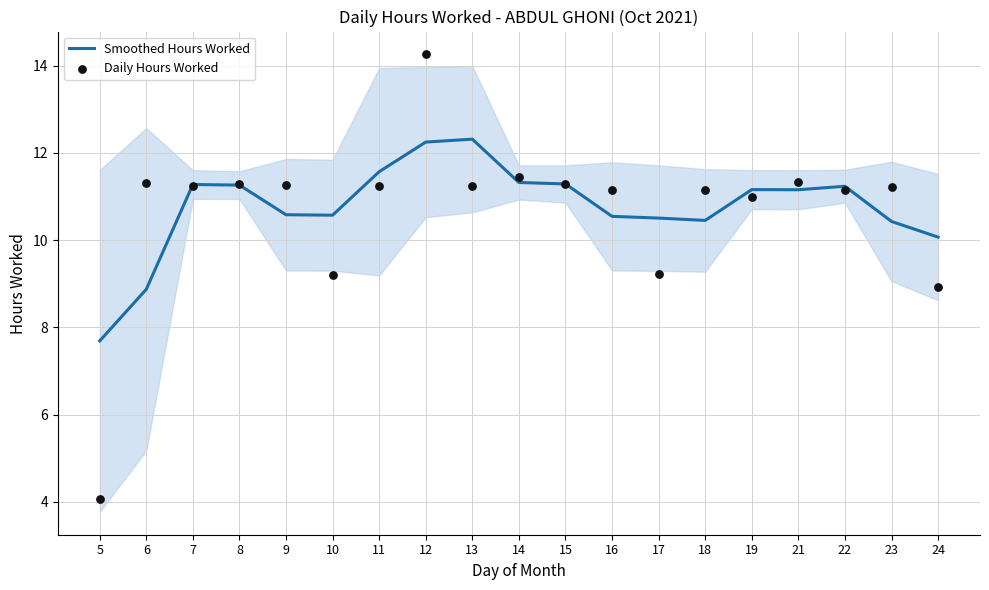

Which series reaches the maximum Y coordinate?

Daily Hours Worked